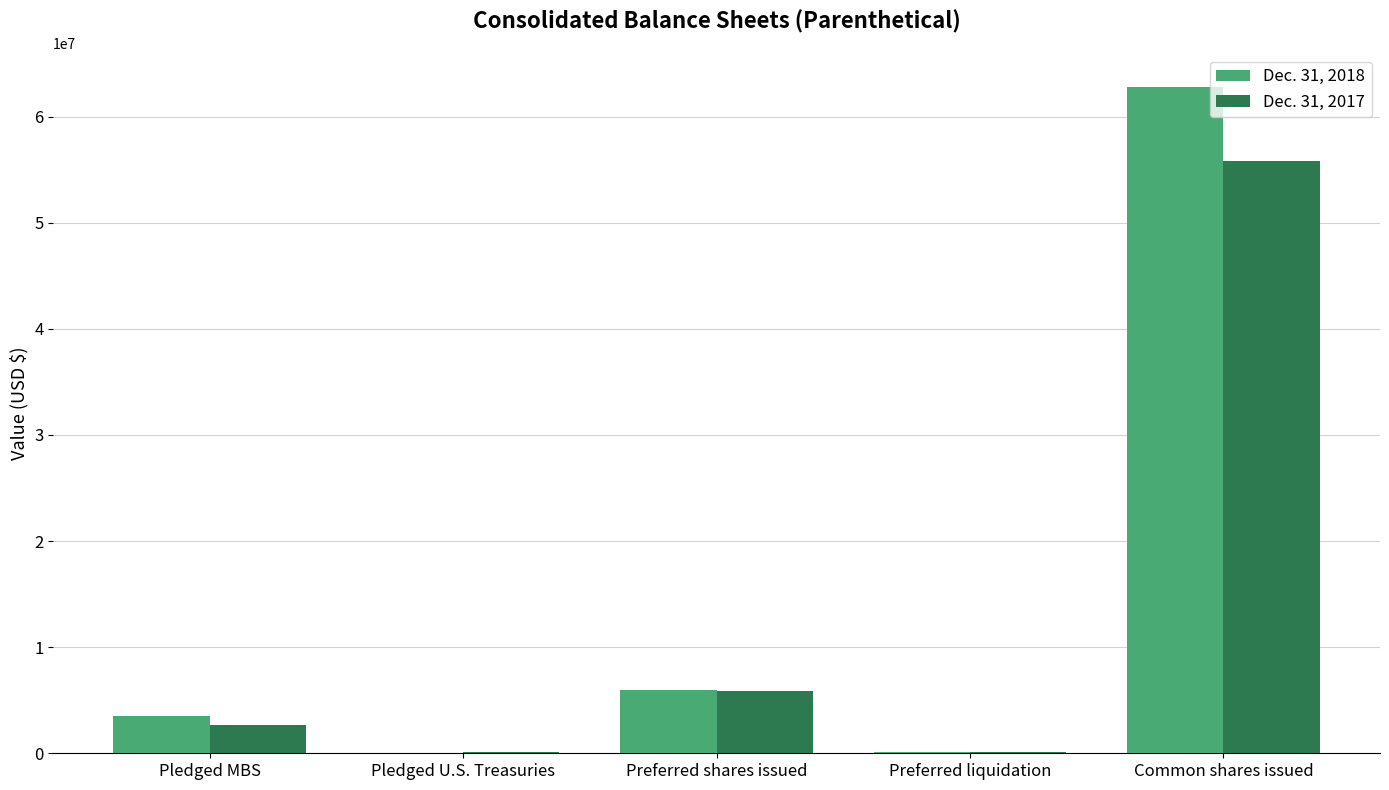

How many distinct data groups are displayed?

2